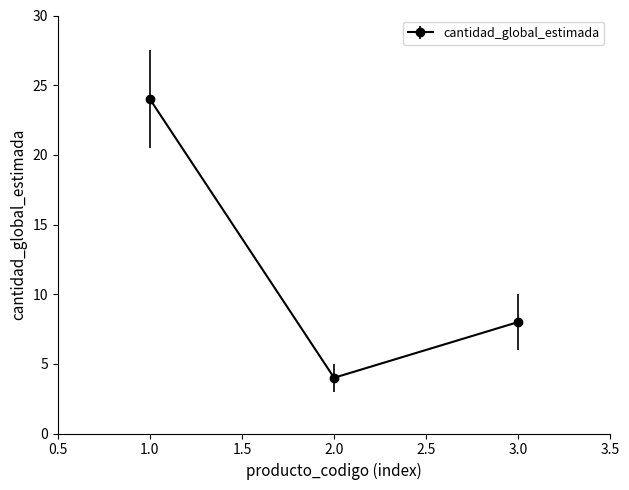

What is the change in value from 1.0 to 3.0?

-16